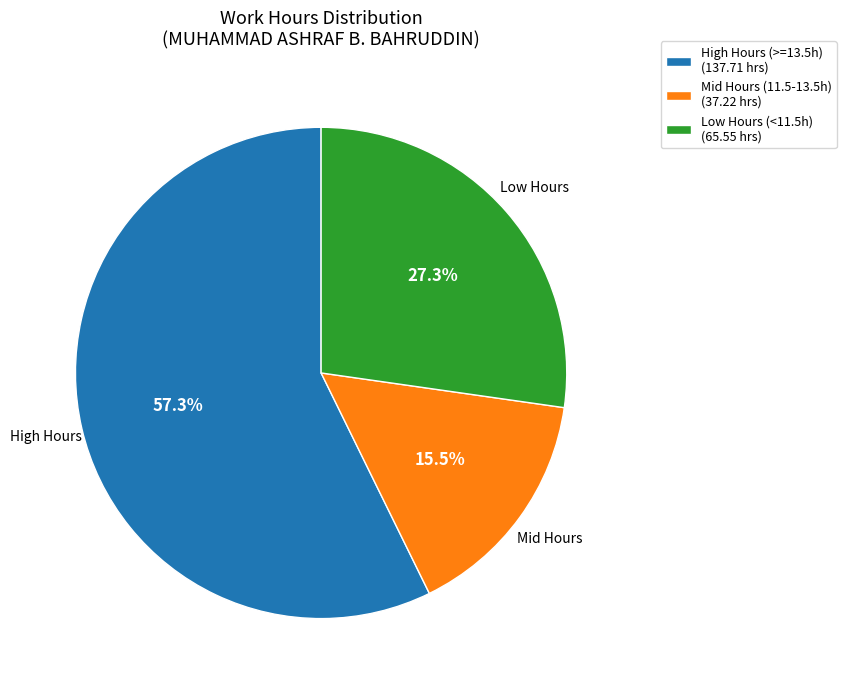

What is the ratio of the value at High Hours (>=13.5h) (137.71 hrs) to the value at Low Hours (<11.5h) (65.55 hrs)?

2.1